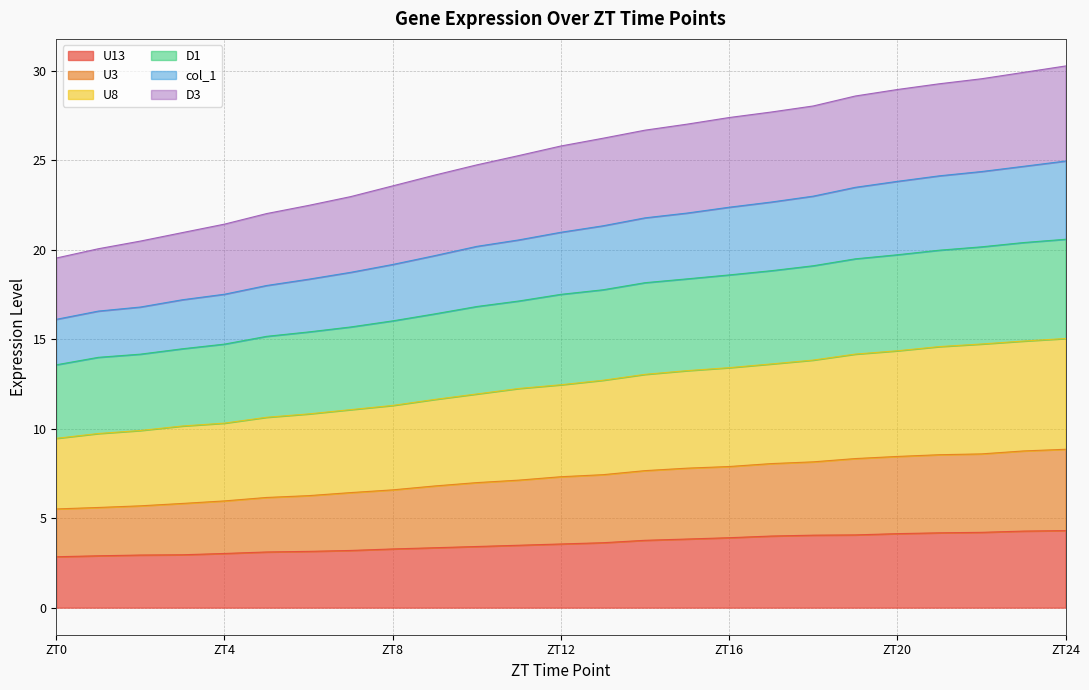

Count the number of categories in the chart.

25